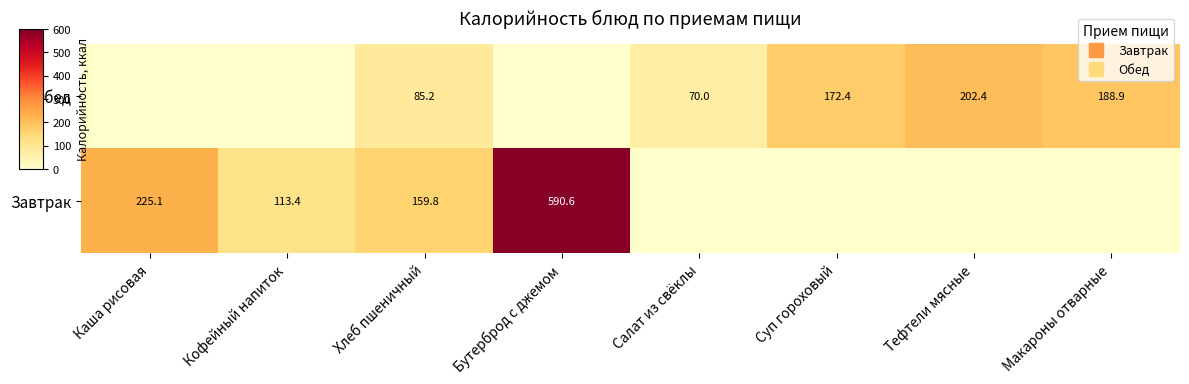

Rank the series by their average value, from lowest to highest.

Обед, Завтрак